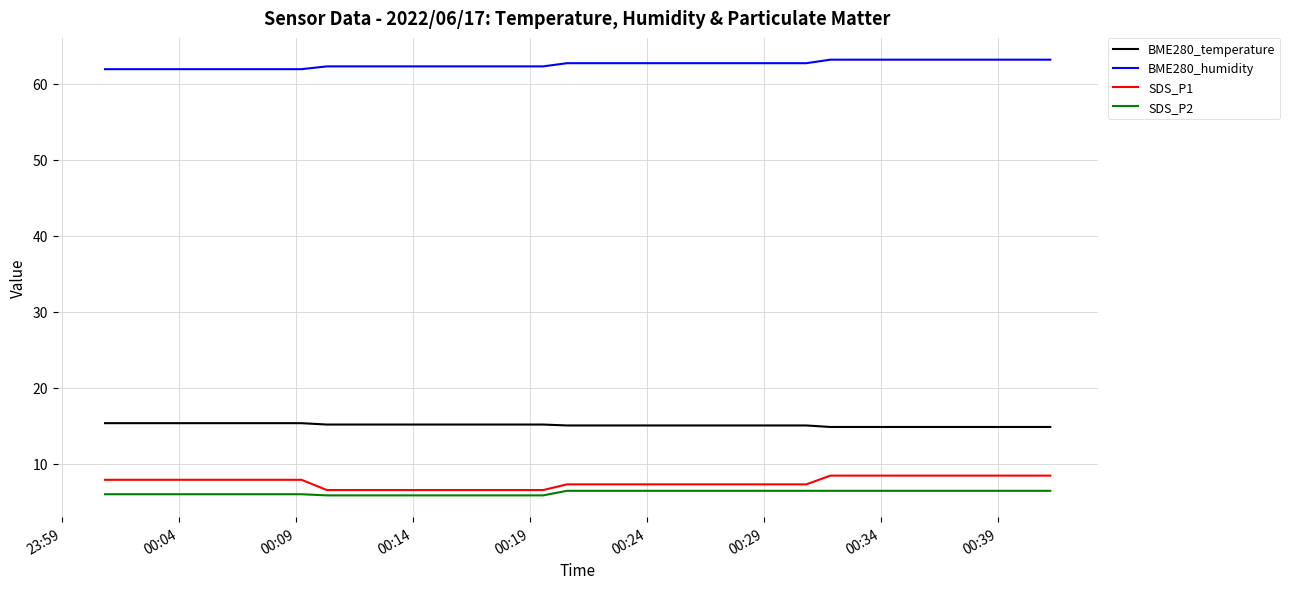

What is the difference between the maximum and minimum values in the SDS_P1 series?

1.9